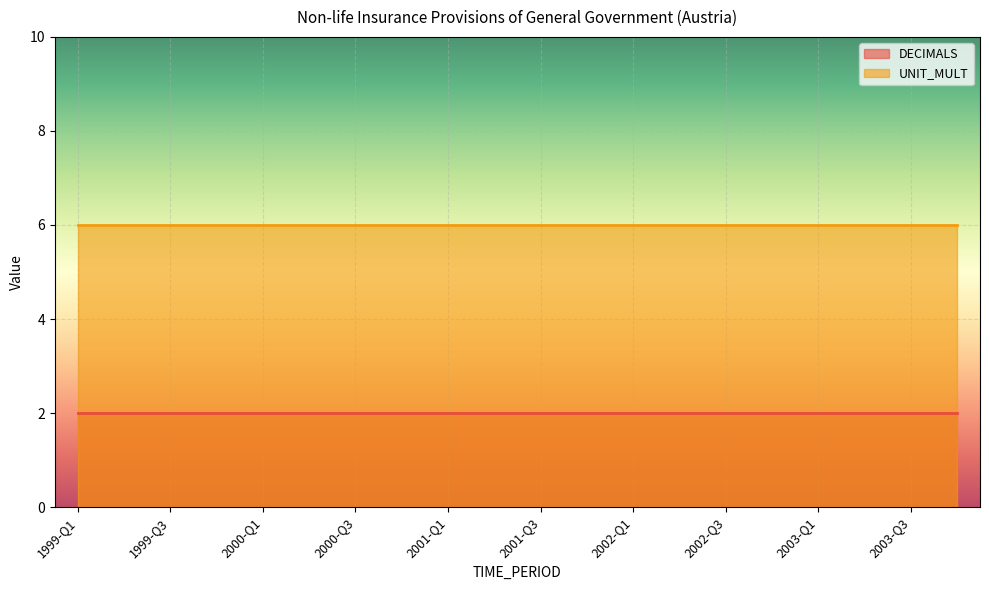

Is it true that UNIT_MULT equals 6 at 2002-Q1?

True